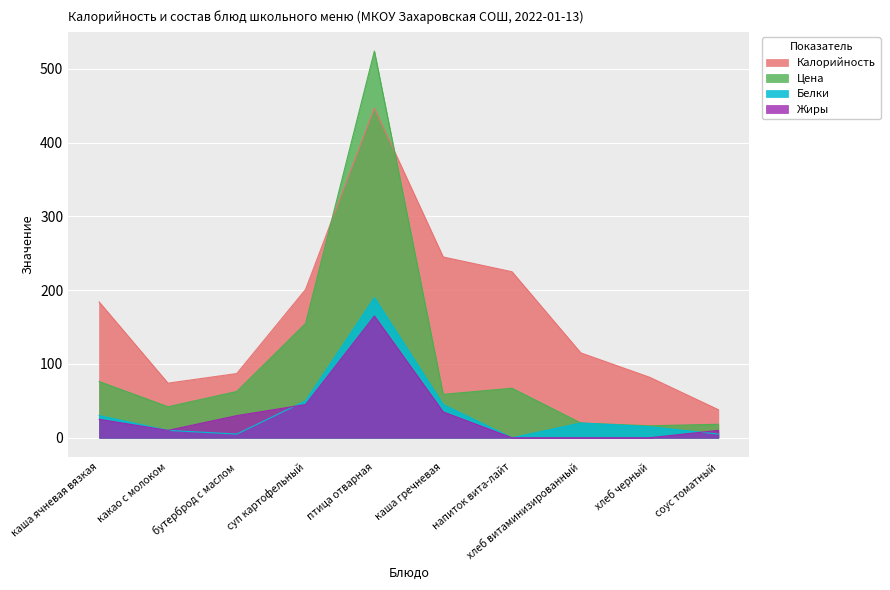

What is the spread (max minus min) of values at каша ячневая вязкая?

159.0